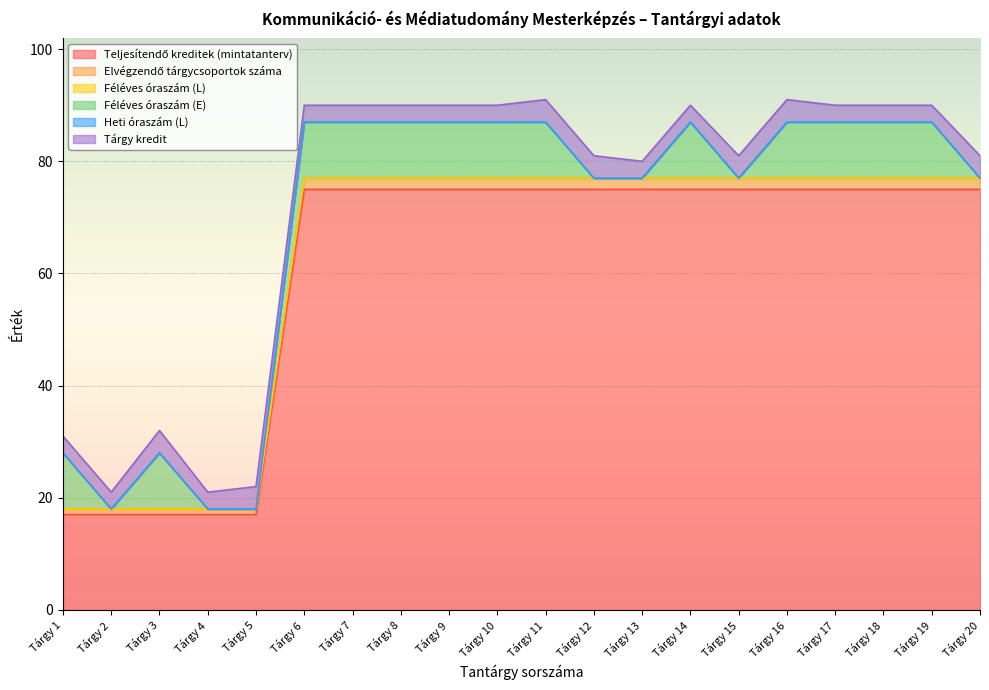

Which series has the largest total across all categories?

Teljesítendő kreditek (mintatanterv)